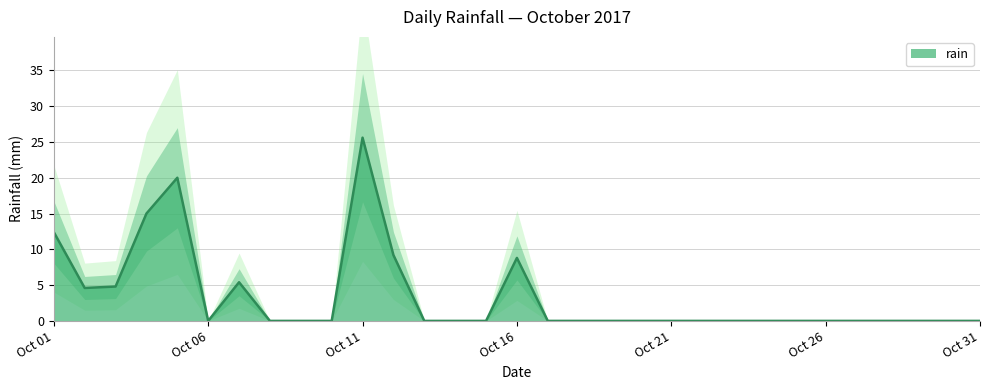

How many interior local valleys (lower than both neighbors) does the data have?

2